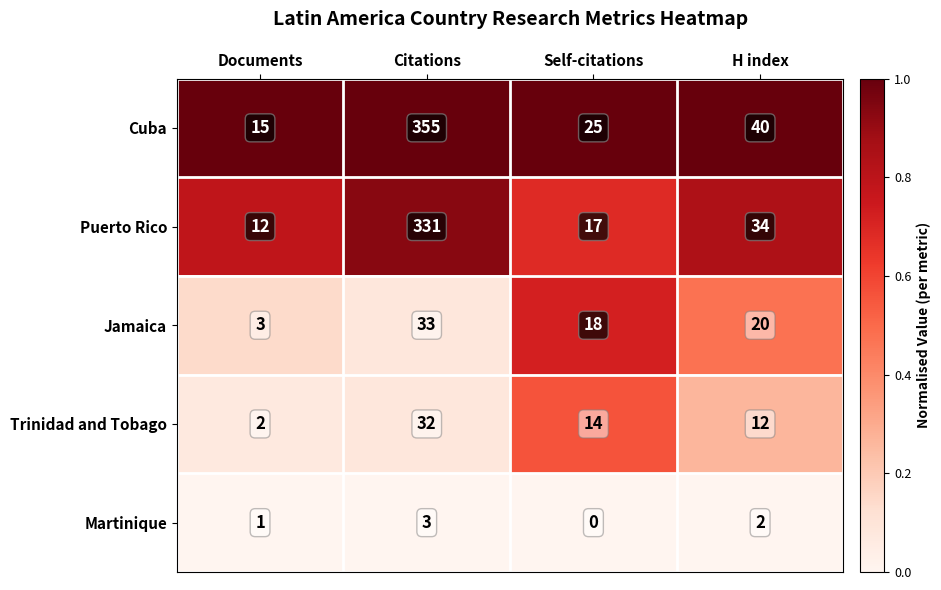

The Trinidad and Tobago series shows 12 at H index. True or false?

True